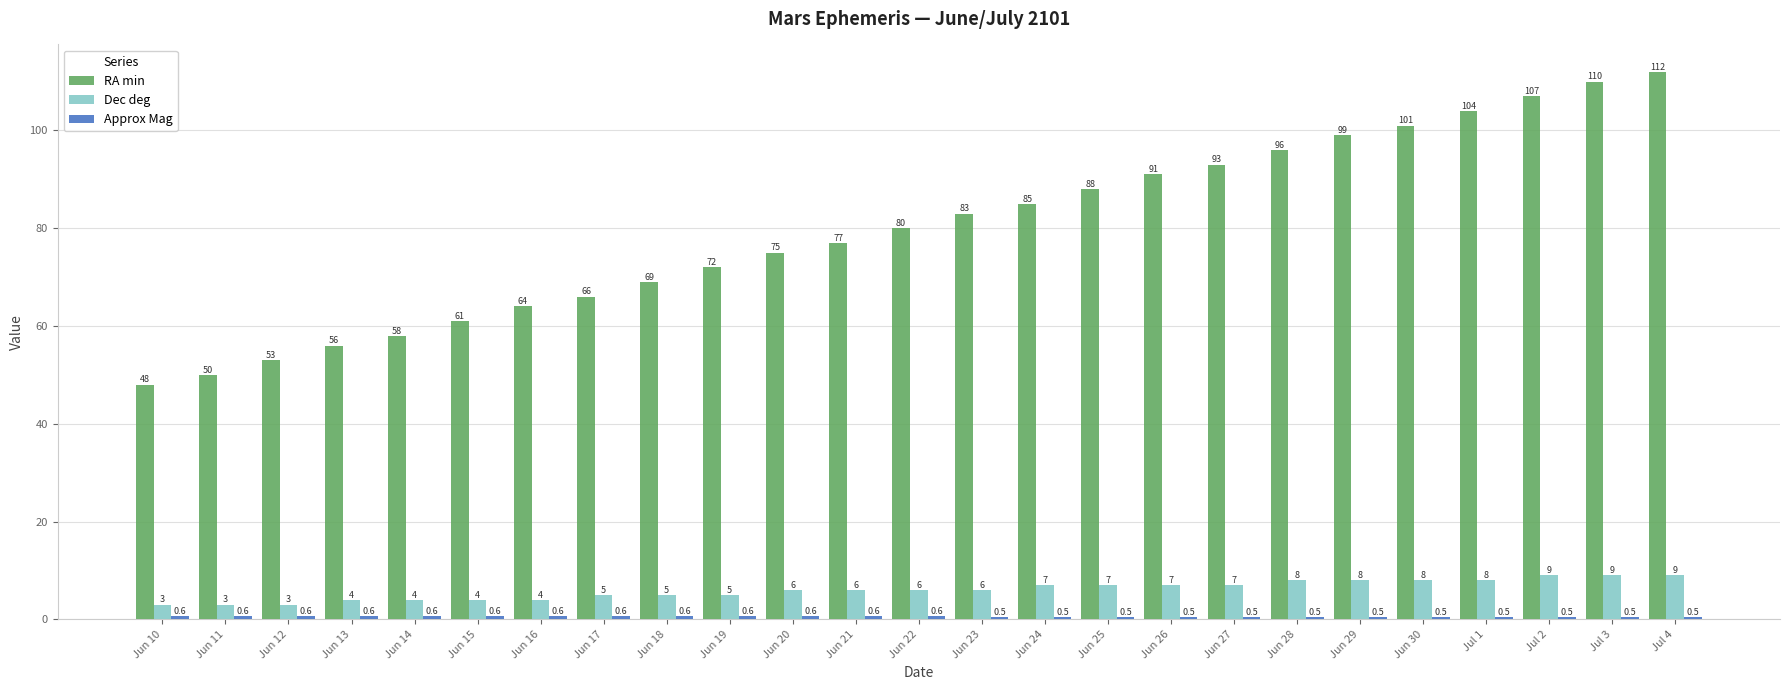

Which series has the largest total across all categories?

RA min